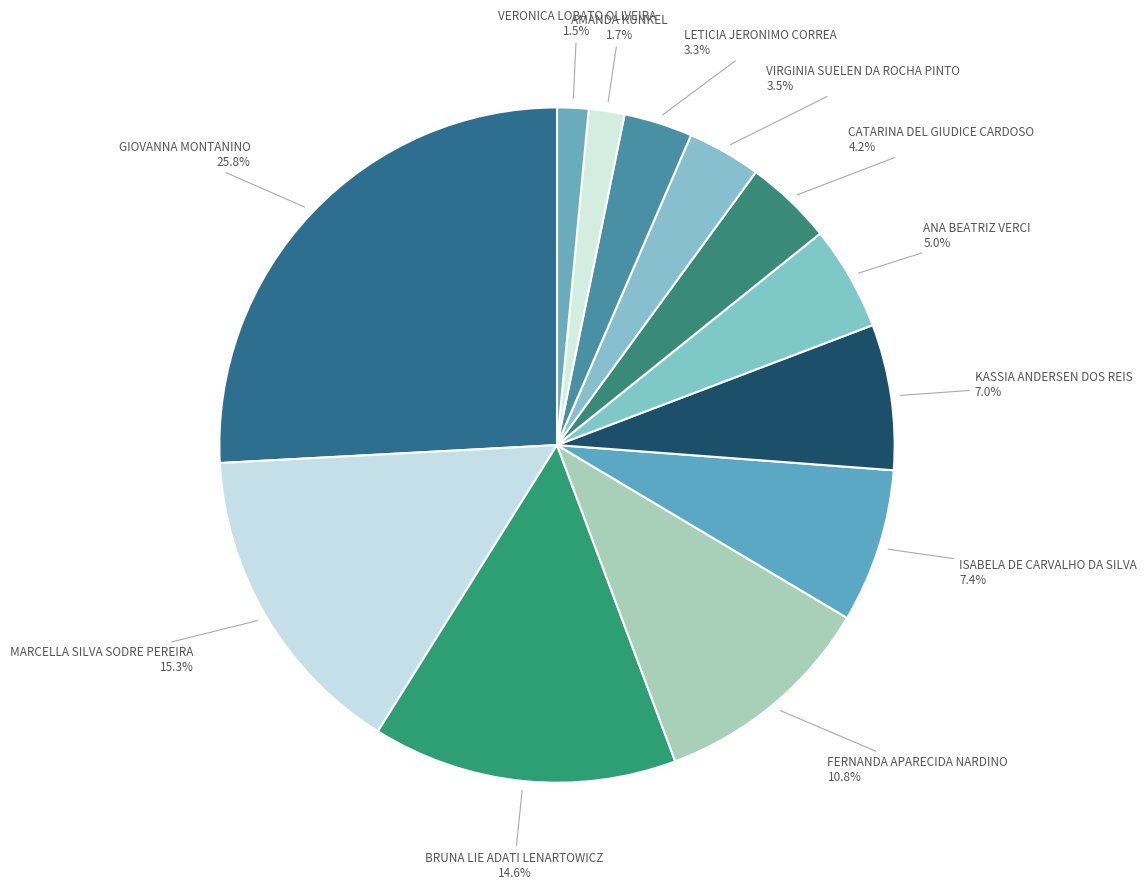

How many segments does this pie chart have?

12